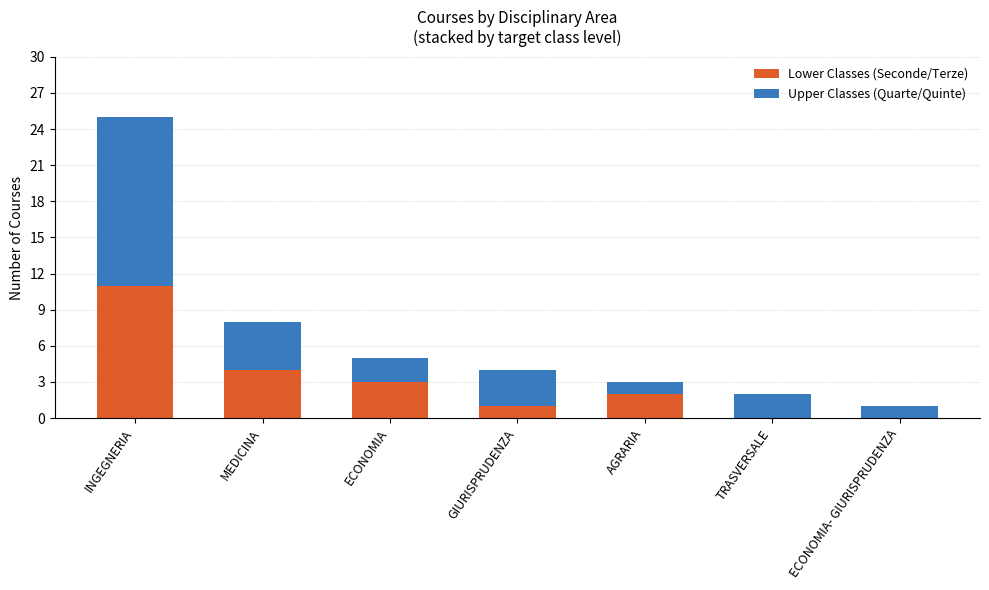

At which label does Lower Classes (Seconde/Terze) reach its peak?

INGEGNERIA